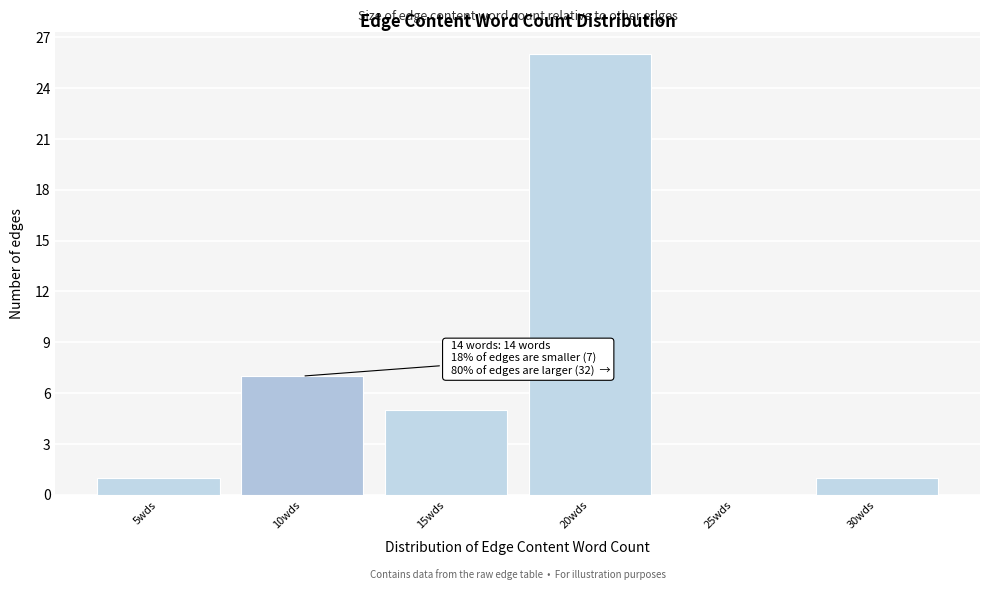

Reading left to right, transcribe all the data shown in this chart.

5wds=1	10wds=7	15wds=5	20wds=26	25wds=0	30wds=1